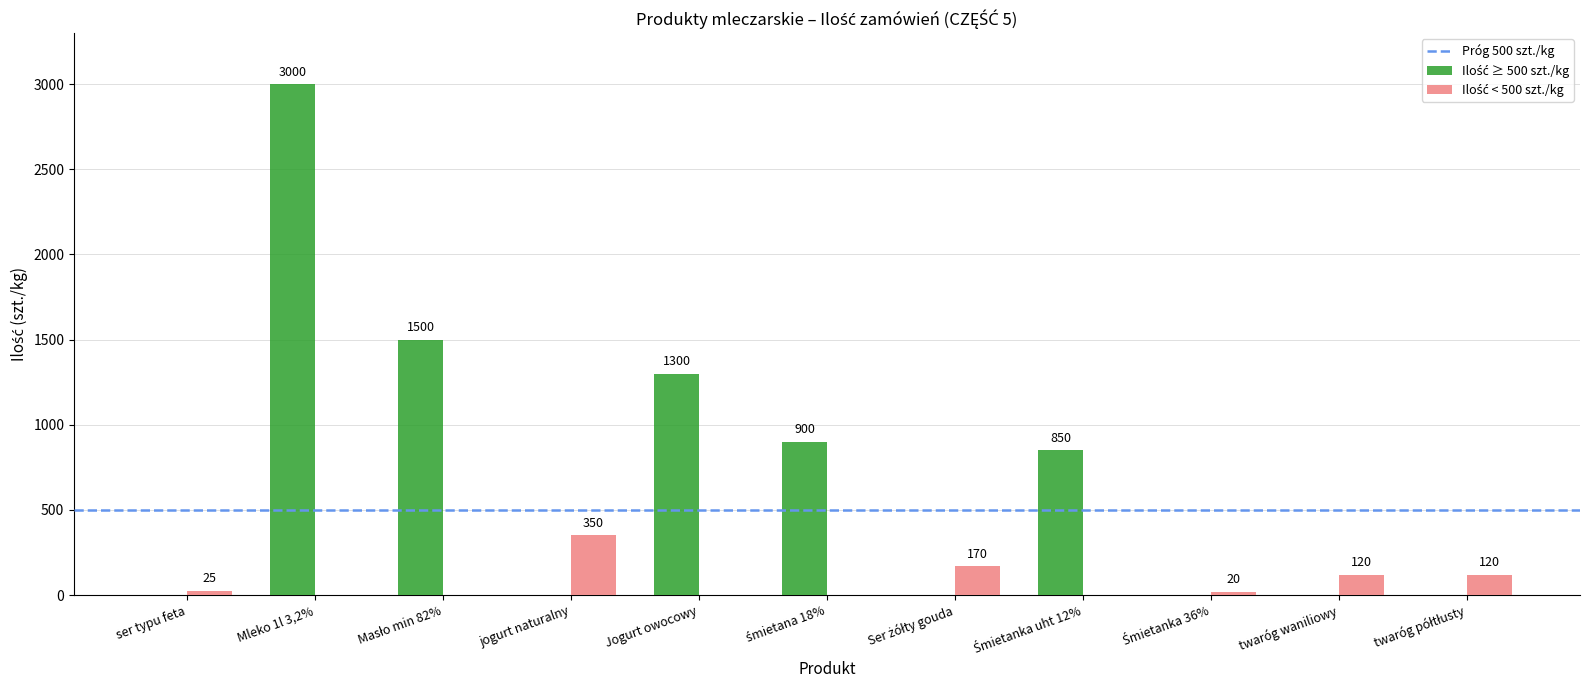

What is the maximum value shown in the chart?

3000